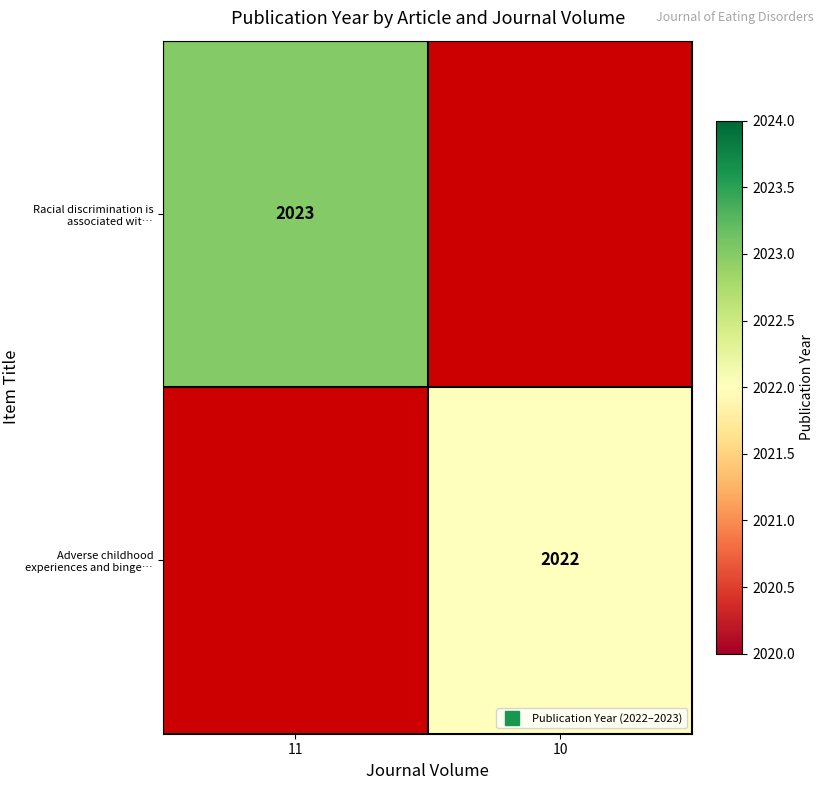

How many distinct data groups are displayed?

2